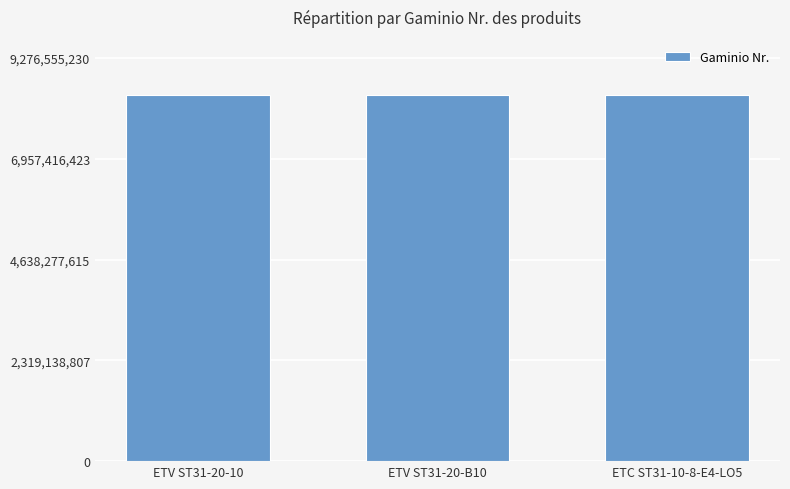

True or false: the data shows 8433201710 at ETV ST31-20-10.

True